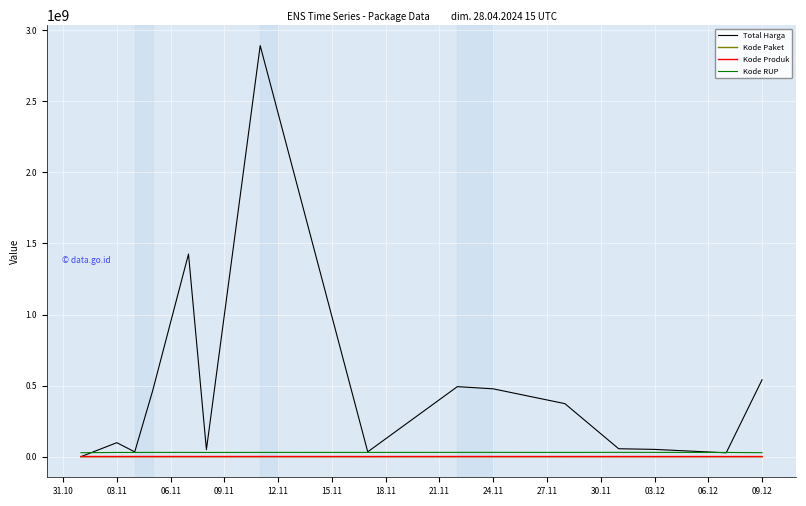

How many lines are shown in the chart?

4